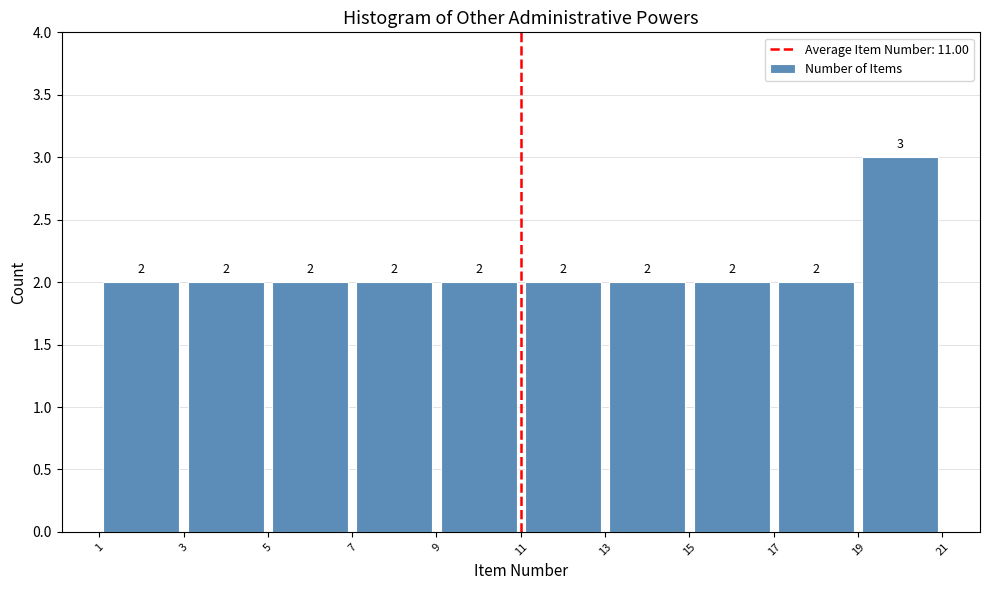

Reading left to right, list every bar in this chart as the range it spans on the x-axis followed by its height.

1 to 3: 2
3 to 5: 2
5 to 7: 2
7 to 9: 2
9 to 11: 2
11 to 13: 2
13 to 15: 2
15 to 17: 2
17 to 19: 2
19 to 21: 3